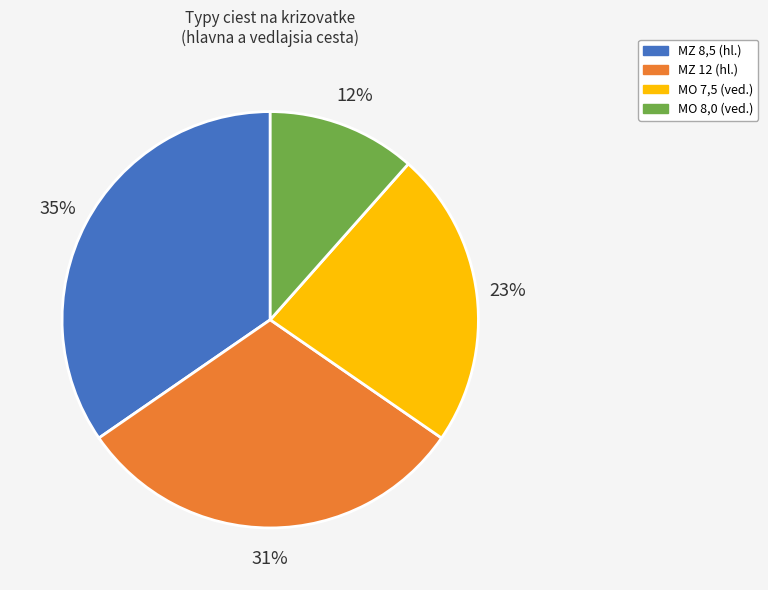

To the nearest percent, what is the difference between the largest and smallest slice percentages?

23%